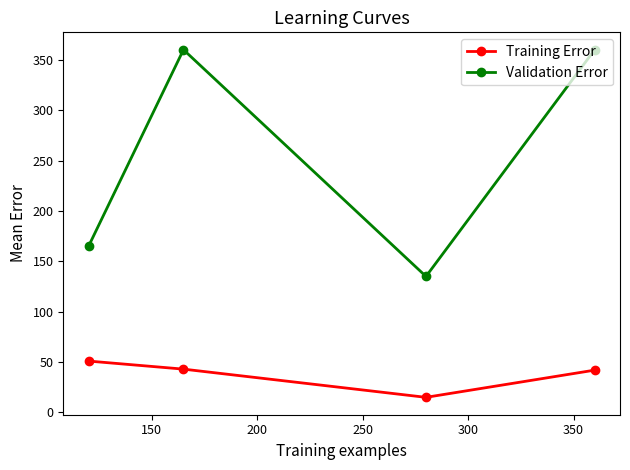

What is the value of the Validation Error point at the 2nd from the left?

360